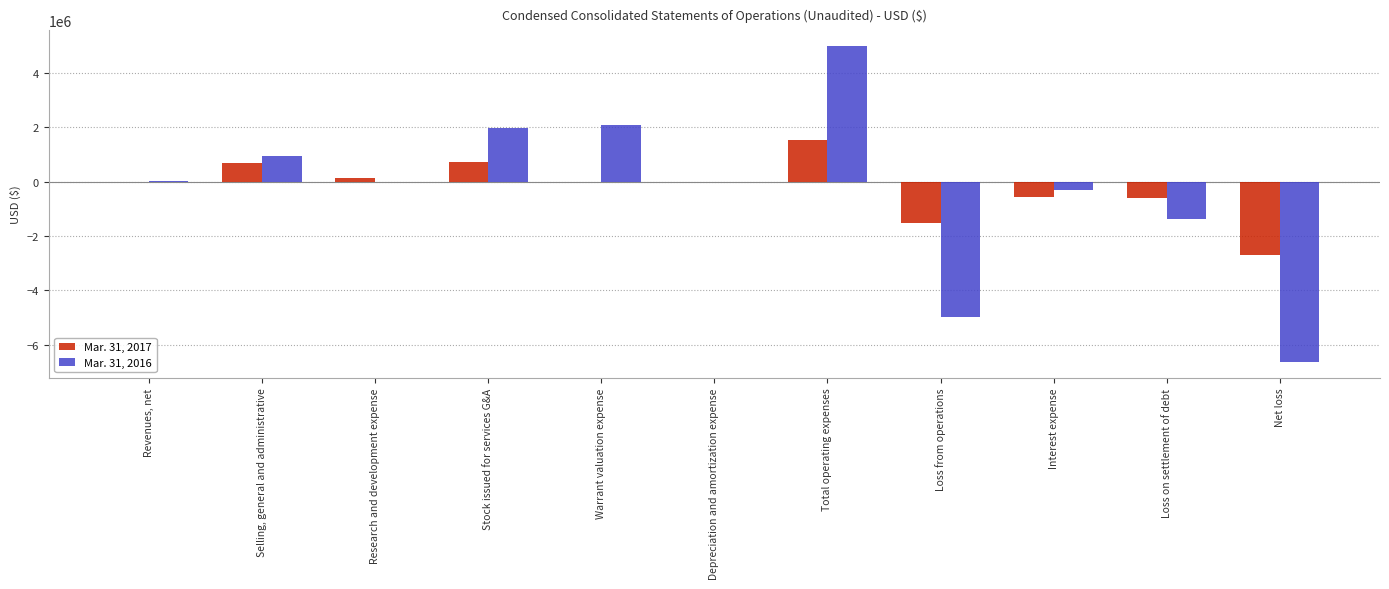

What is the greatest value displayed?

4983082